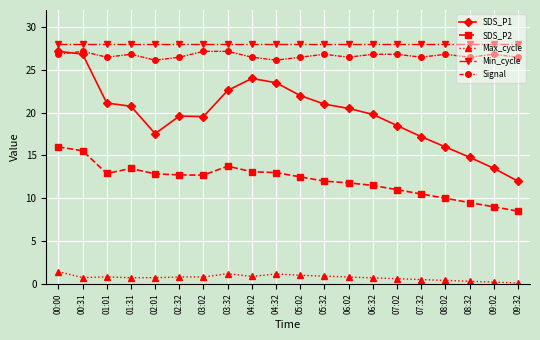

What is the maximum value for Max_cycle?

1.4